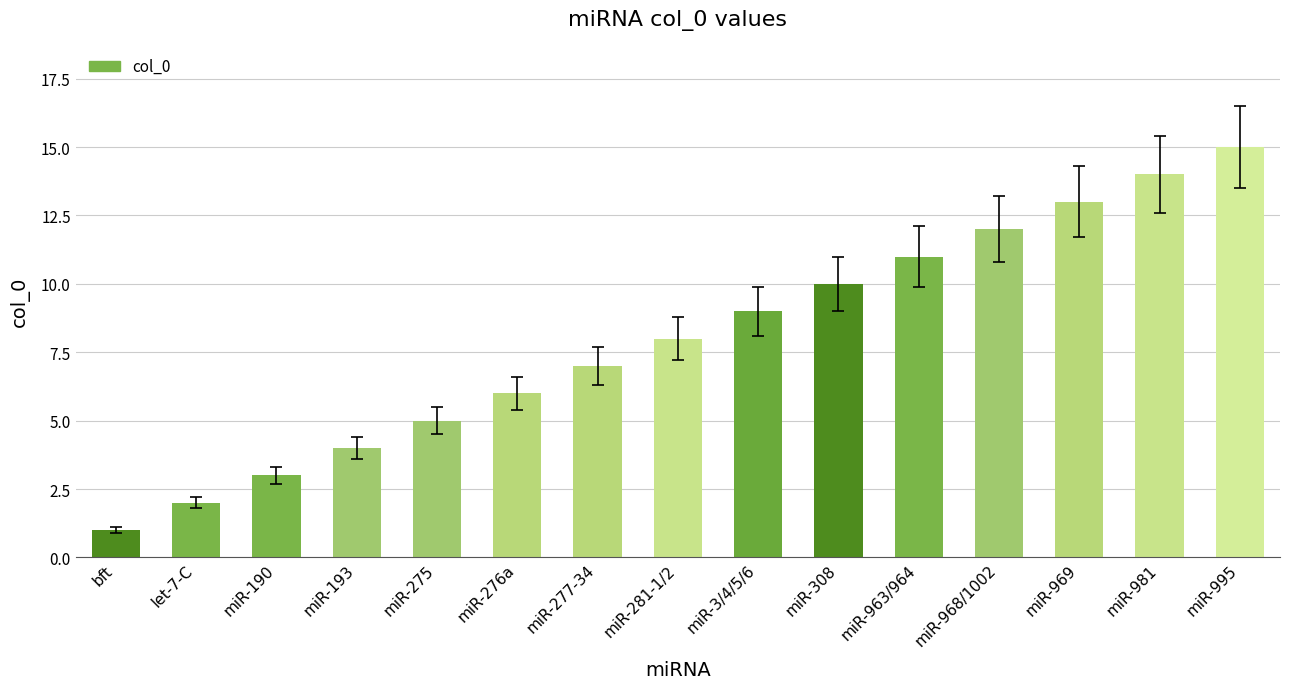

How many data points are less than 8?

7